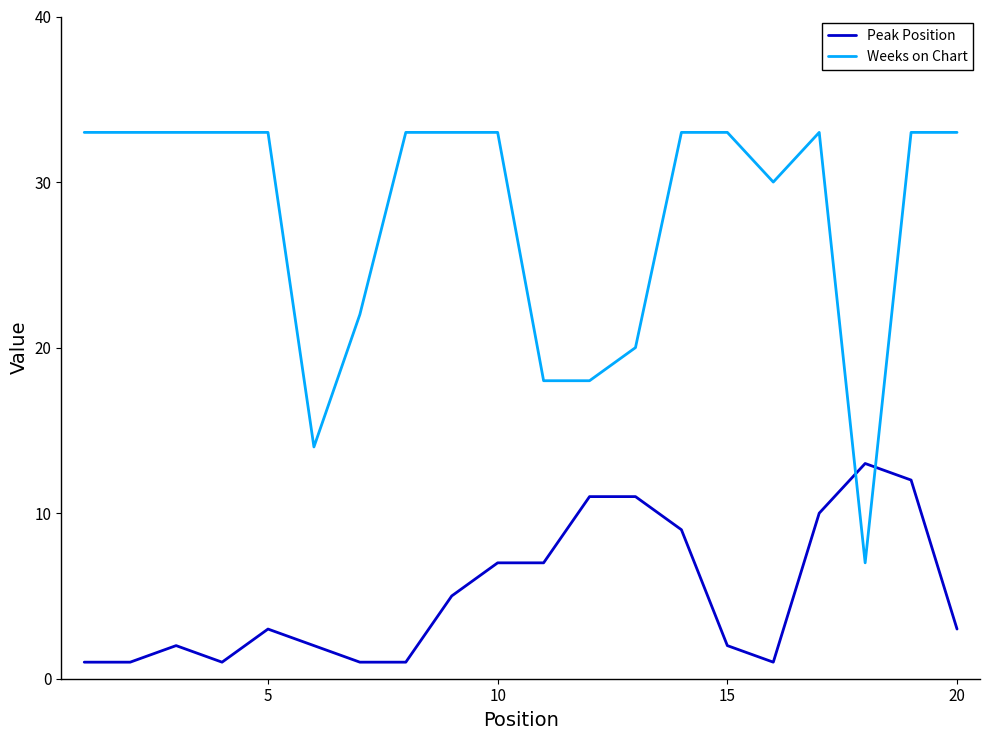

Which series has the largest total across all categories?

Weeks on Chart